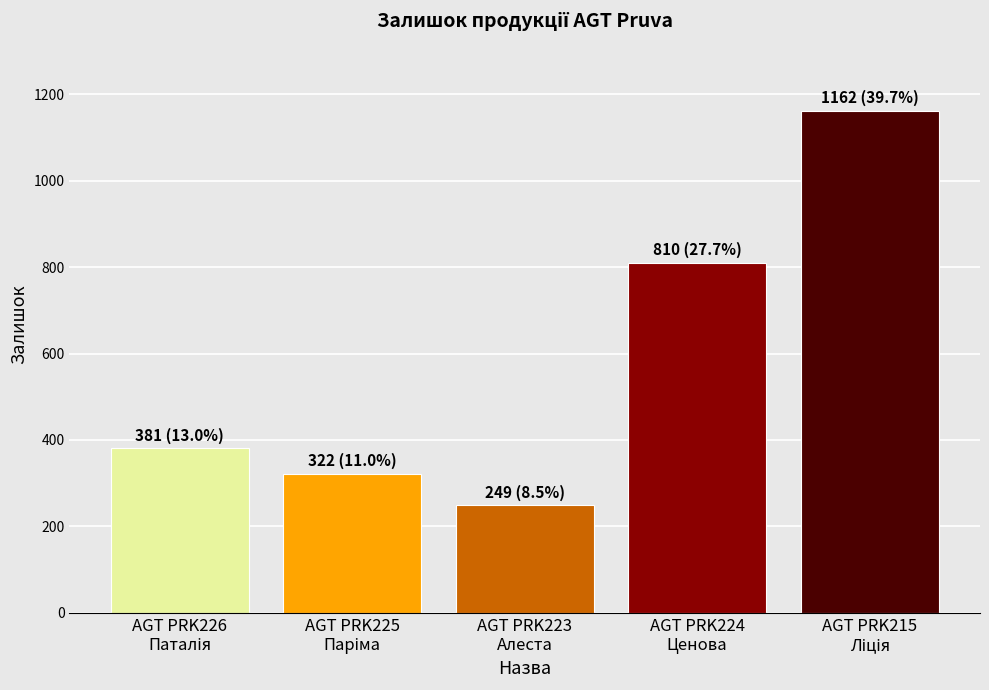

What is the difference between the maximum and minimum values?

913